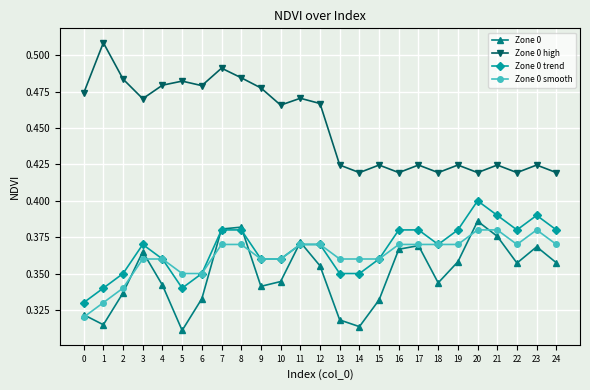

At 16, list the series in order from largest to smallest.

Zone 0 high, Zone 0 trend, Zone 0 smooth, Zone 0